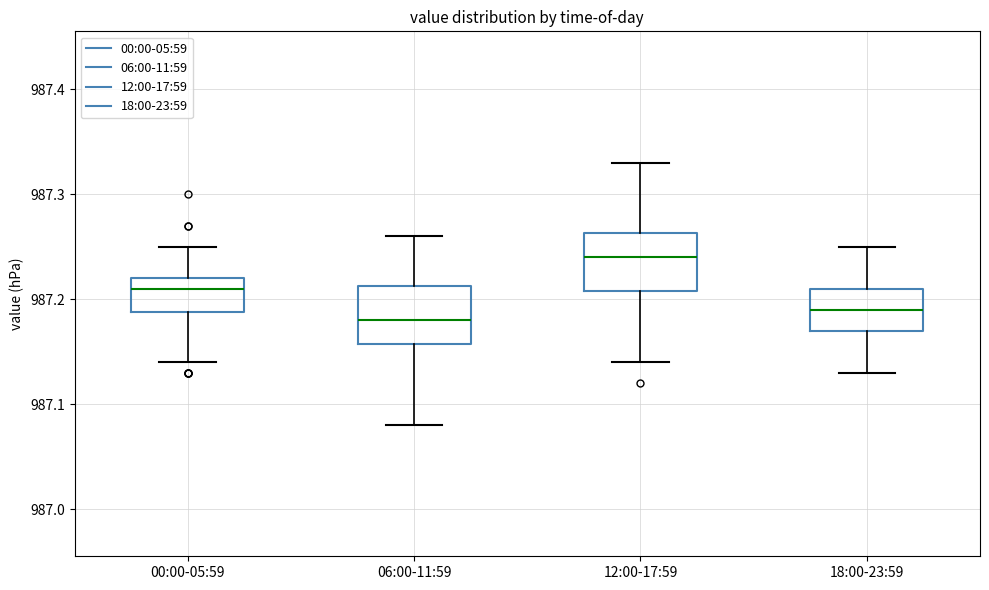

Where does the lower whisker of the box for 00:00-05:59 end on the y-axis? The values are not printed on the chart, so give them approximately, as read against the axis.

987.14